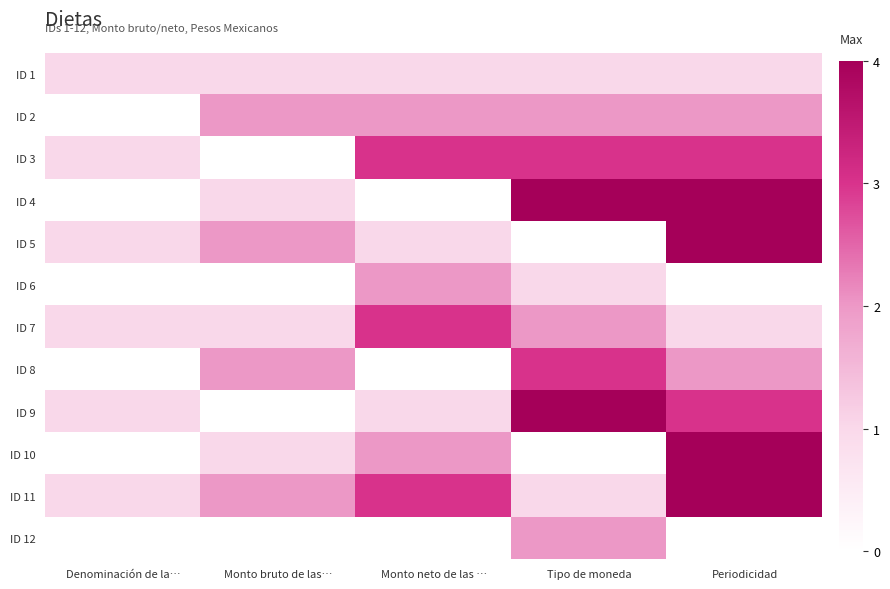

Reading left to right, list all the values displayed in this chart.

ID 1: Denominación de la…=1	Monto bruto de las…=1	Monto neto de las …=1	Tipo de moneda=1	Periodicidad=1
ID 2: Denominación de la…=0	Monto bruto de las…=2	Monto neto de las …=2	Tipo de moneda=2	Periodicidad=2
ID 3: Denominación de la…=1	Monto bruto de las…=0	Monto neto de las …=3	Tipo de moneda=3	Periodicidad=3
ID 4: Denominación de la…=0	Monto bruto de las…=1	Monto neto de las …=0	Tipo de moneda=4	Periodicidad=4
ID 5: Denominación de la…=1	Monto bruto de las…=2	Monto neto de las …=1	Tipo de moneda=0	Periodicidad=4
ID 6: Denominación de la…=0	Monto bruto de las…=0	Monto neto de las …=2	Tipo de moneda=1	Periodicidad=0
ID 7: Denominación de la…=1	Monto bruto de las…=1	Monto neto de las …=3	Tipo de moneda=2	Periodicidad=1
ID 8: Denominación de la…=0	Monto bruto de las…=2	Monto neto de las …=0	Tipo de moneda=3	Periodicidad=2
ID 9: Denominación de la…=1	Monto bruto de las…=0	Monto neto de las …=1	Tipo de moneda=4	Periodicidad=3
ID 10: Denominación de la…=0	Monto bruto de las…=1	Monto neto de las …=2	Tipo de moneda=0	Periodicidad=4
ID 11: Denominación de la…=1	Monto bruto de las…=2	Monto neto de las …=3	Tipo de moneda=1	Periodicidad=4
ID 12: Denominación de la…=0	Monto bruto de las…=0	Monto neto de las …=0	Tipo de moneda=2	Periodicidad=0